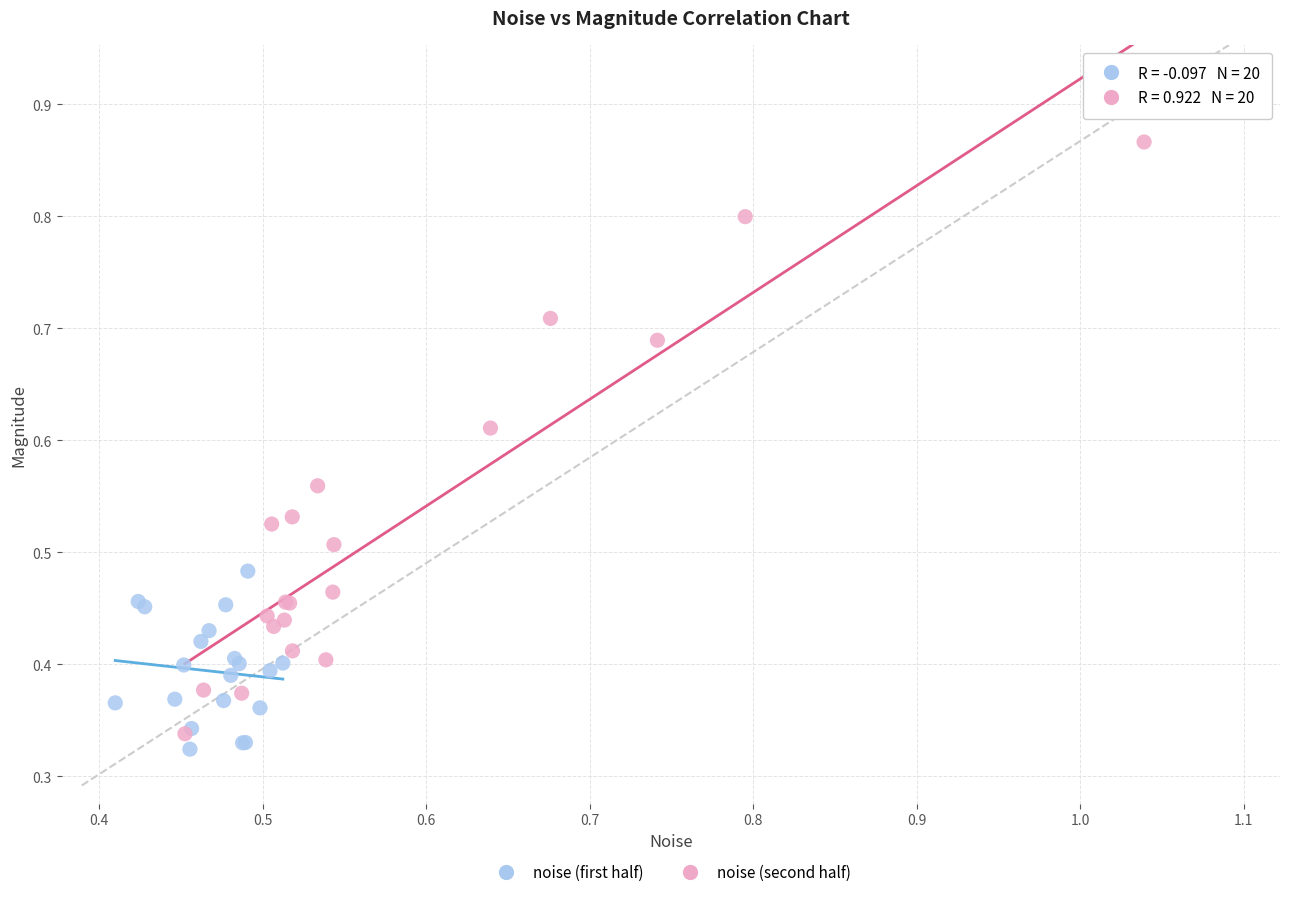

Which series contains the highest Y value?

noise (second half)